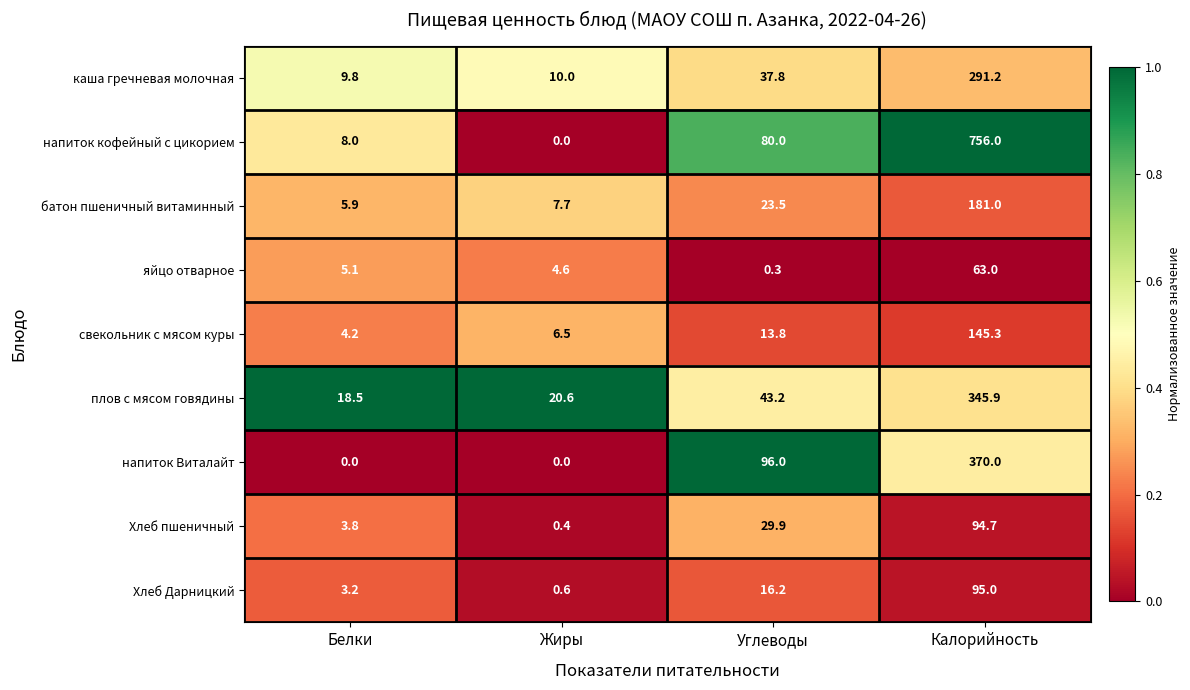

What is the sum of the каша гречневая молочная values at Жиры and Белки?

19.8